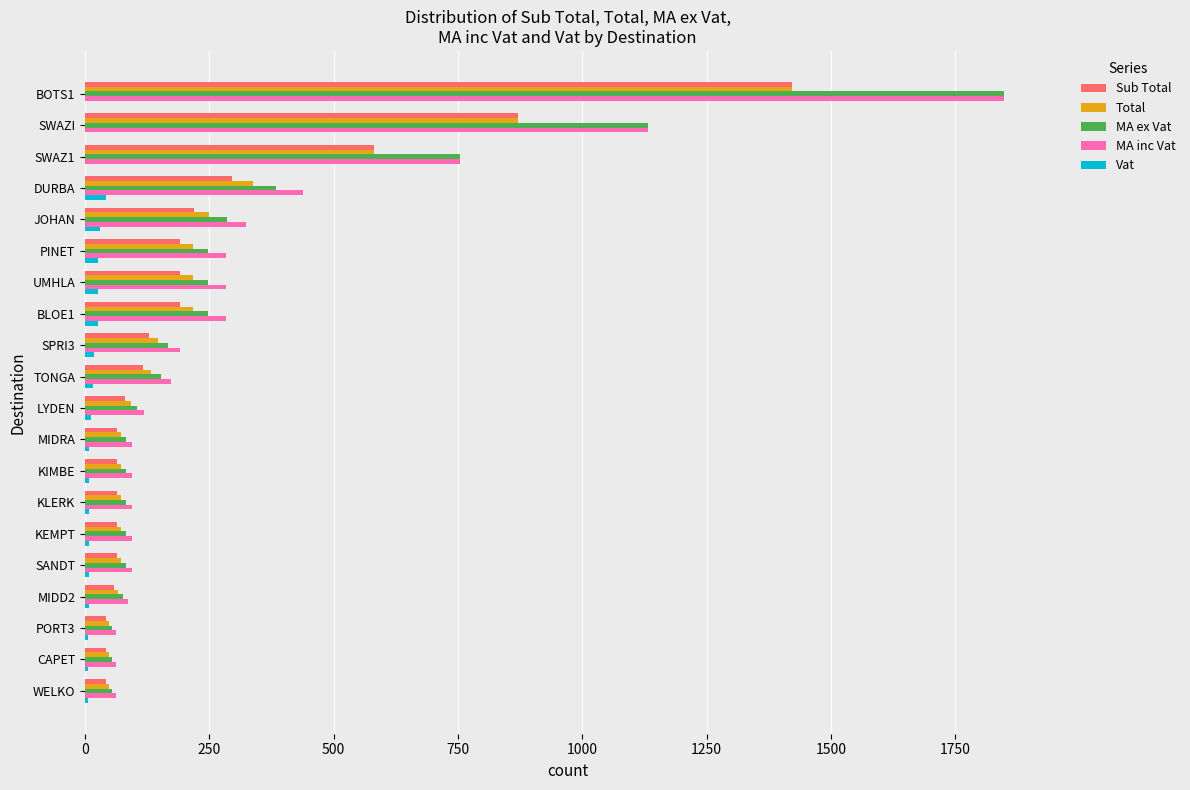

How many values in the Sub Total series exceed 117?

10